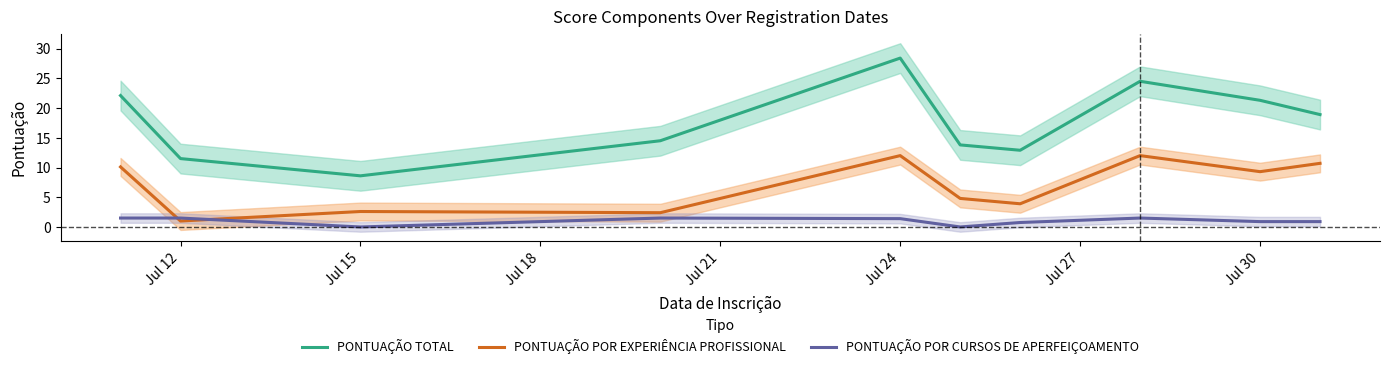

At Jul 24, list the series in order from largest to smallest.

PONTUAÇÃO TOTAL, PONTUAÇÃO POR EXPERIÊNCIA PROFISSIONAL, PONTUAÇÃO POR CURSOS DE APERFEIÇOAMENTO